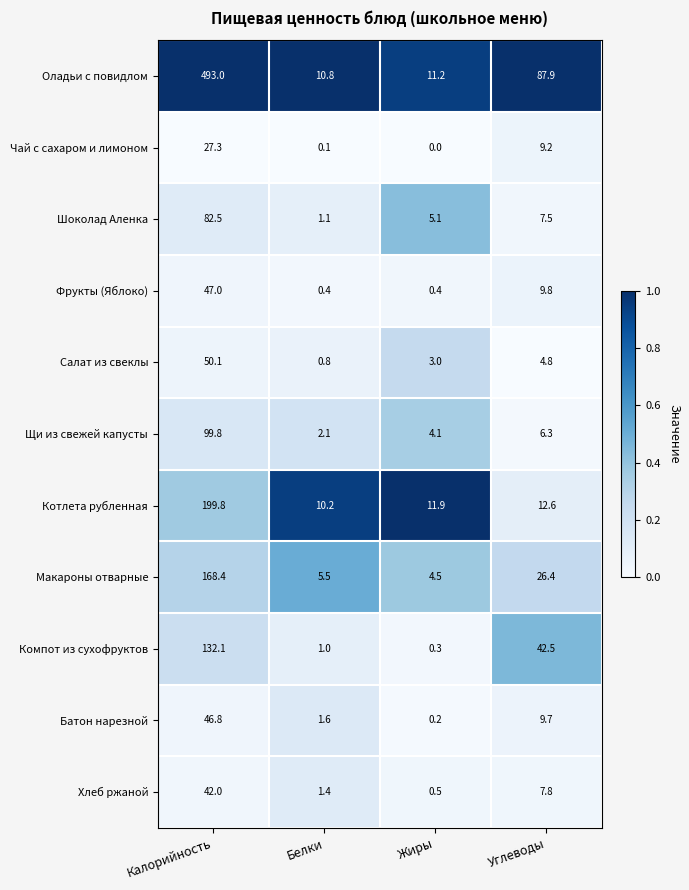

Which category has the lowest value across all series?

Жиры